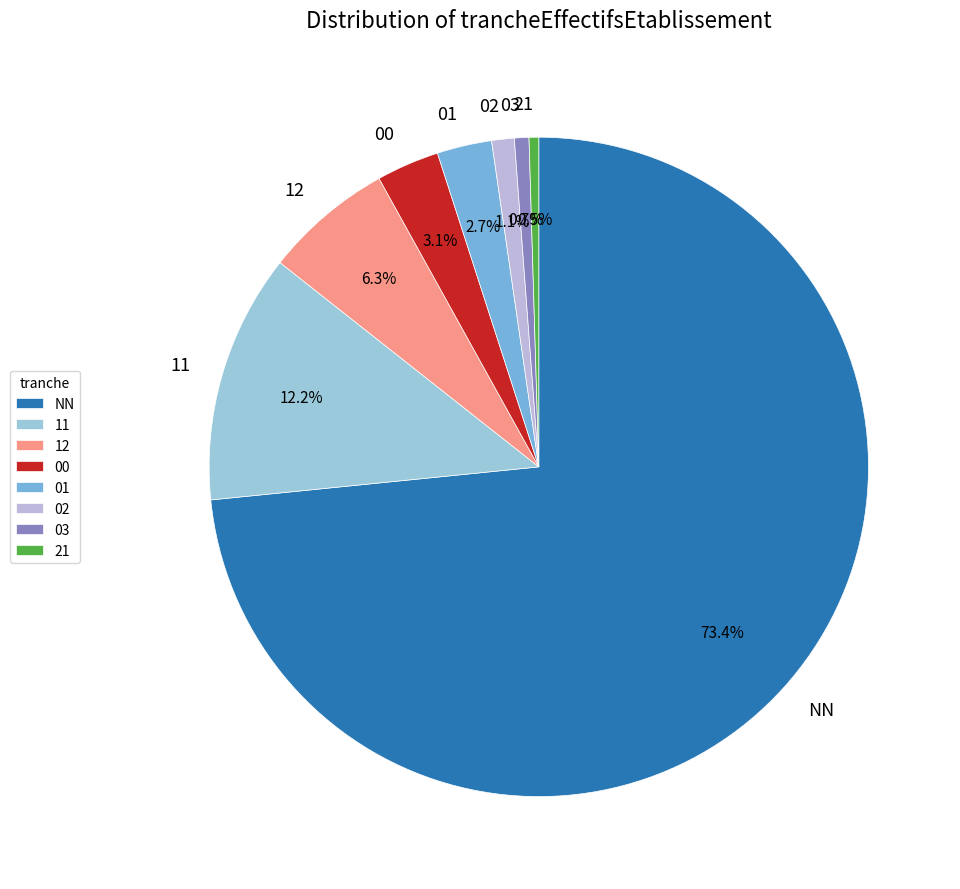

The 02 slice represents 1% of the pie. True or false?

True